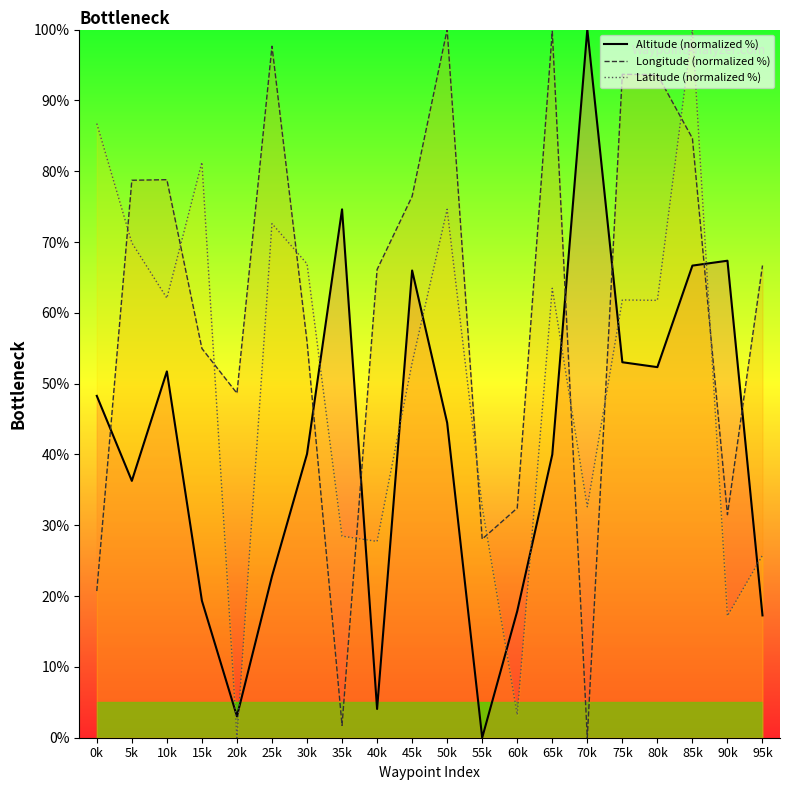

What is the total value across all series at 55k?

60.7